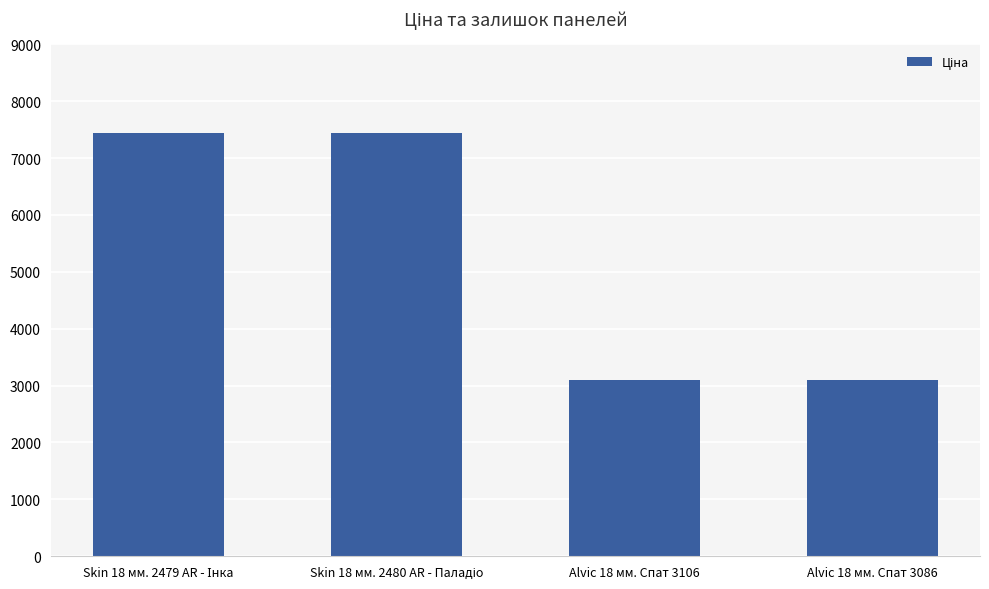

The chart shows a value of 3091.2 at Alvic 18 мм. Спат 3086. True or false?

True